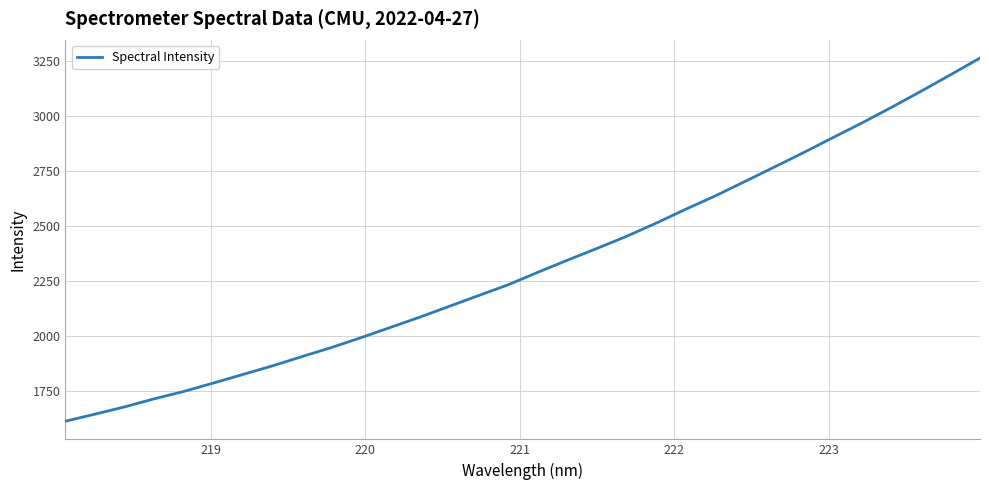

What is the difference between the maximum and minimum values?

1649.2